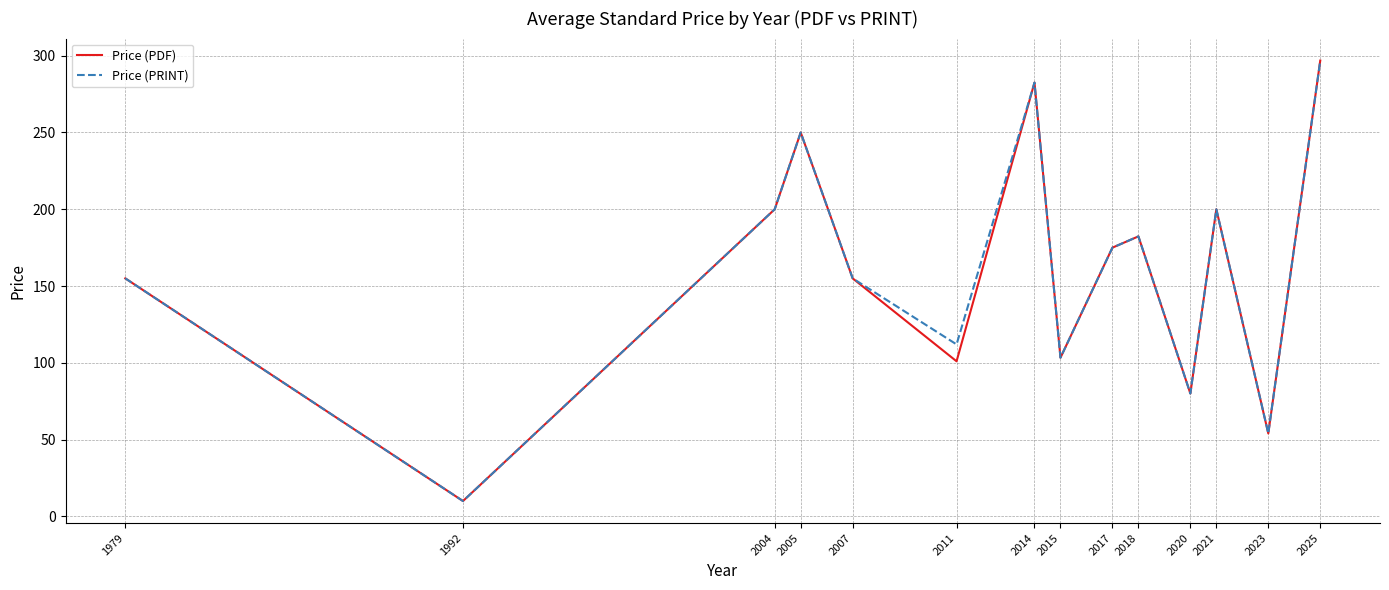

What is the greatest value displayed?

296.8